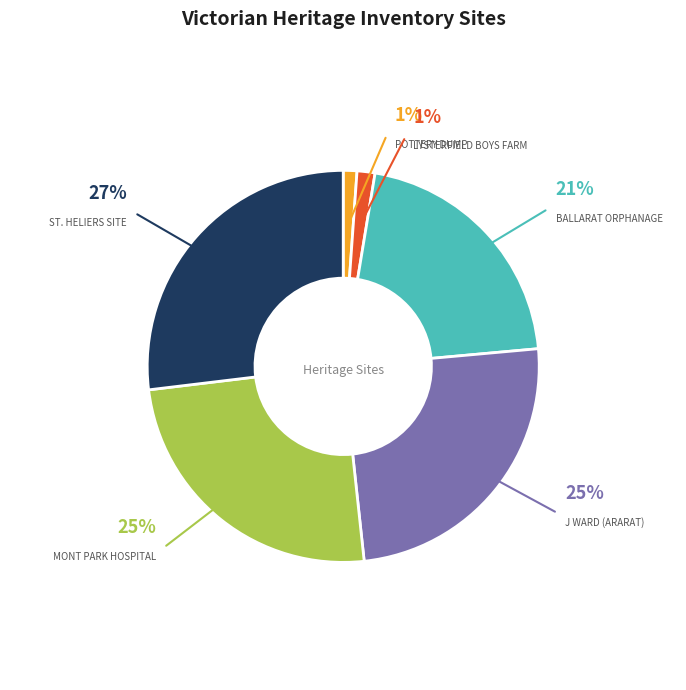

To the nearest percent, what percentage of the pie is FORMER MONT PARK HOSPITAL COMPLEX?

25%